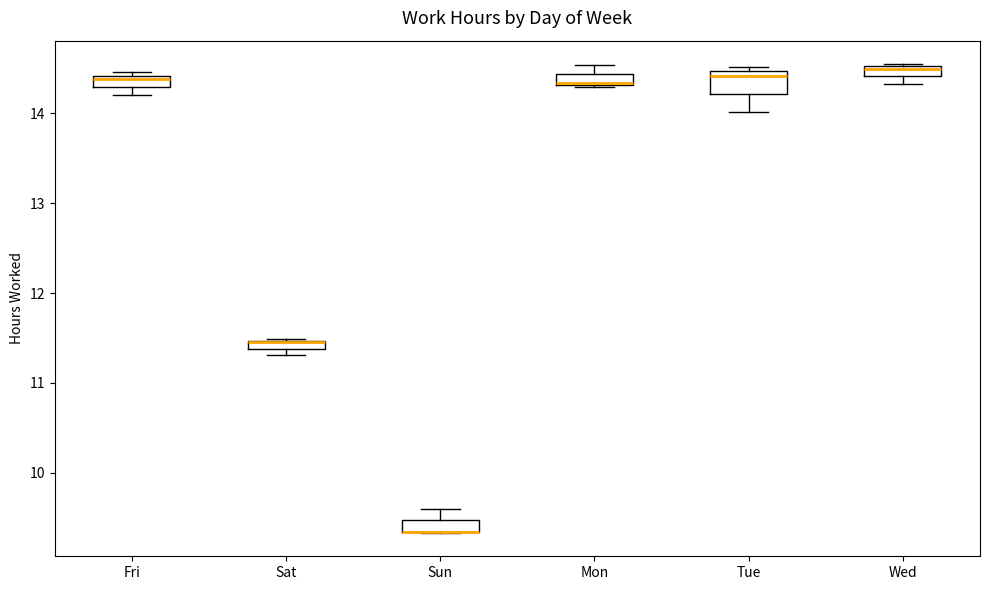

Where is the lower edge of the box for Mon on the y-axis? The values are not printed on the chart, so give them approximately, as read against the axis.

14.3